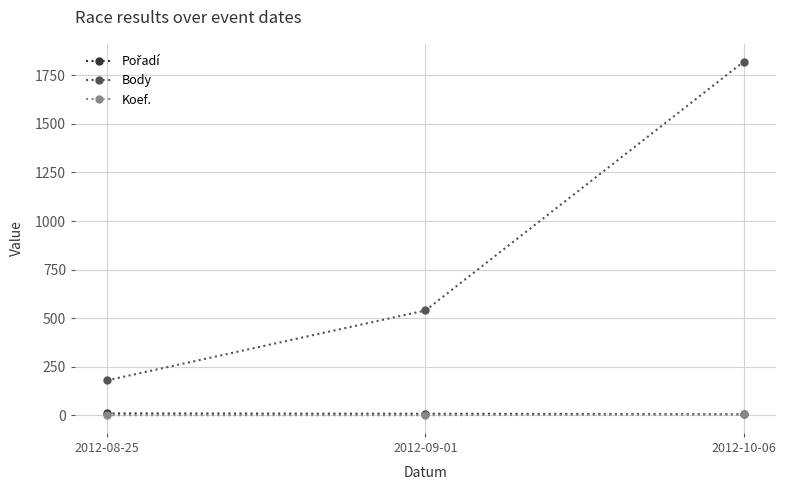

What is the difference between the maximum and second lowest values in the Body series?

1281